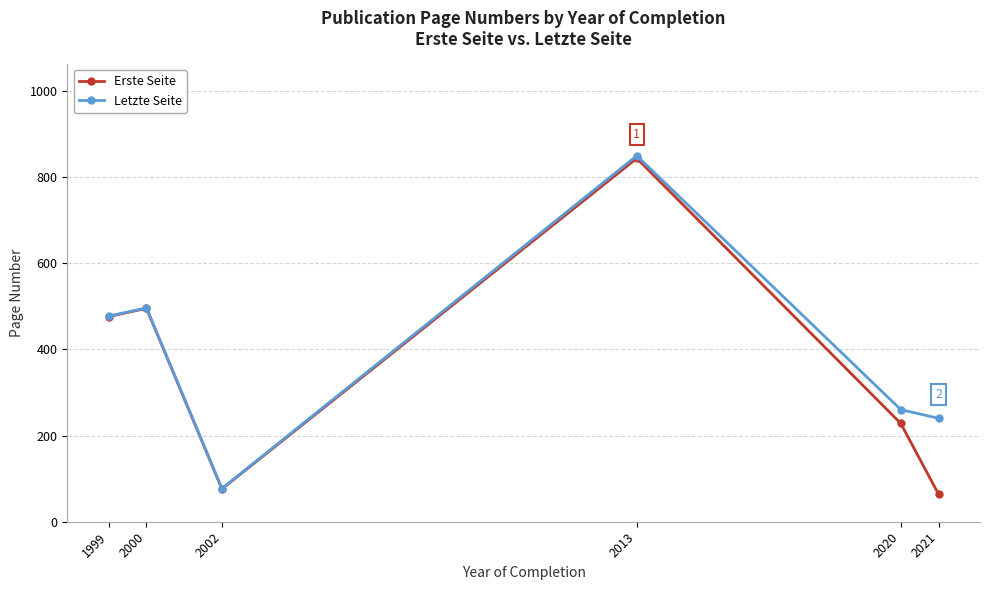

True or false: Erste Seite has a value of 151 at 2020.

False